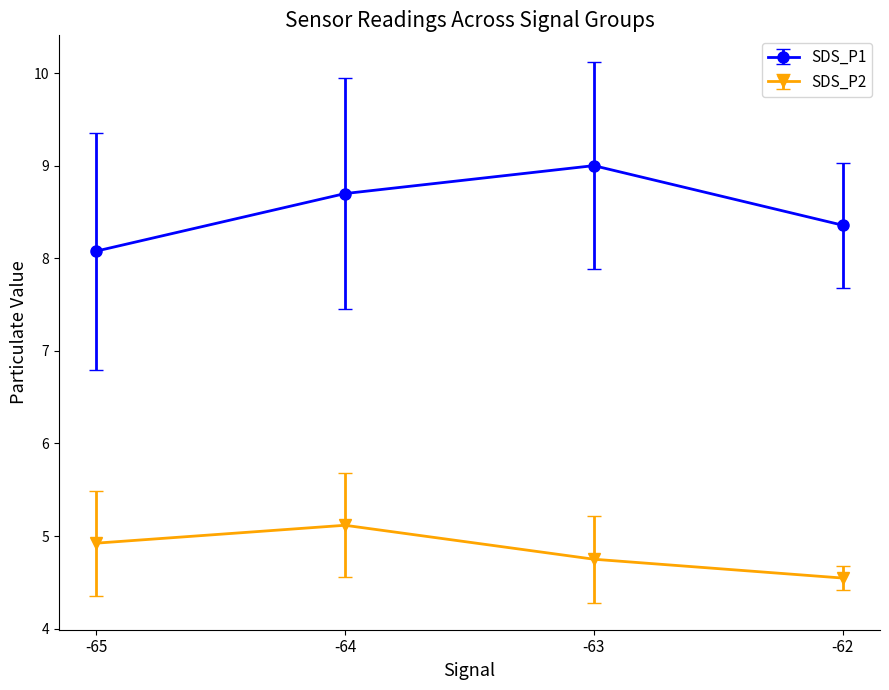

True or false: SDS_P1 has a value of 6.1 at -64.

False